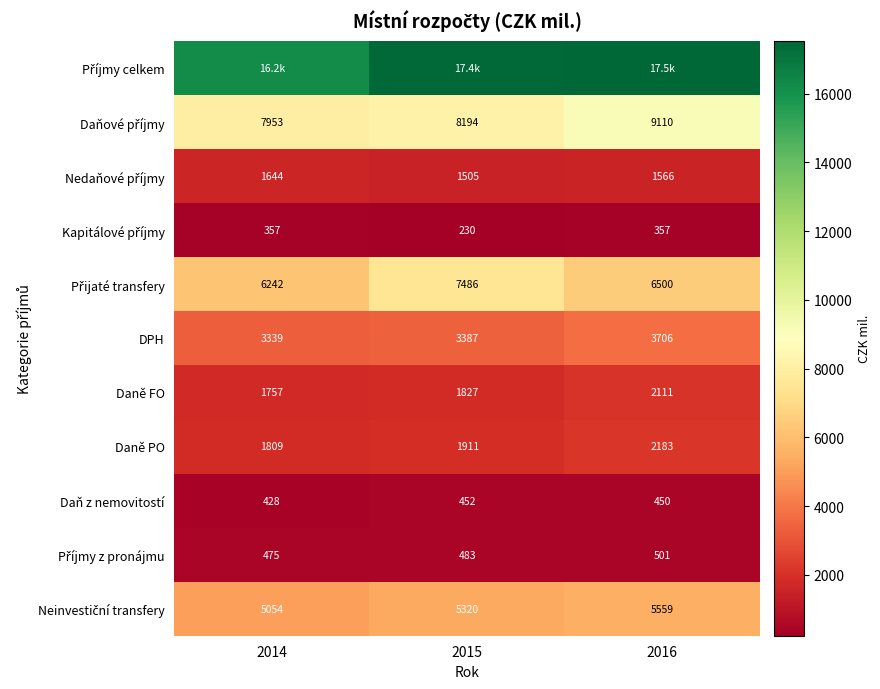

How many values in the Daň z nemovitostí series are below 450?

1